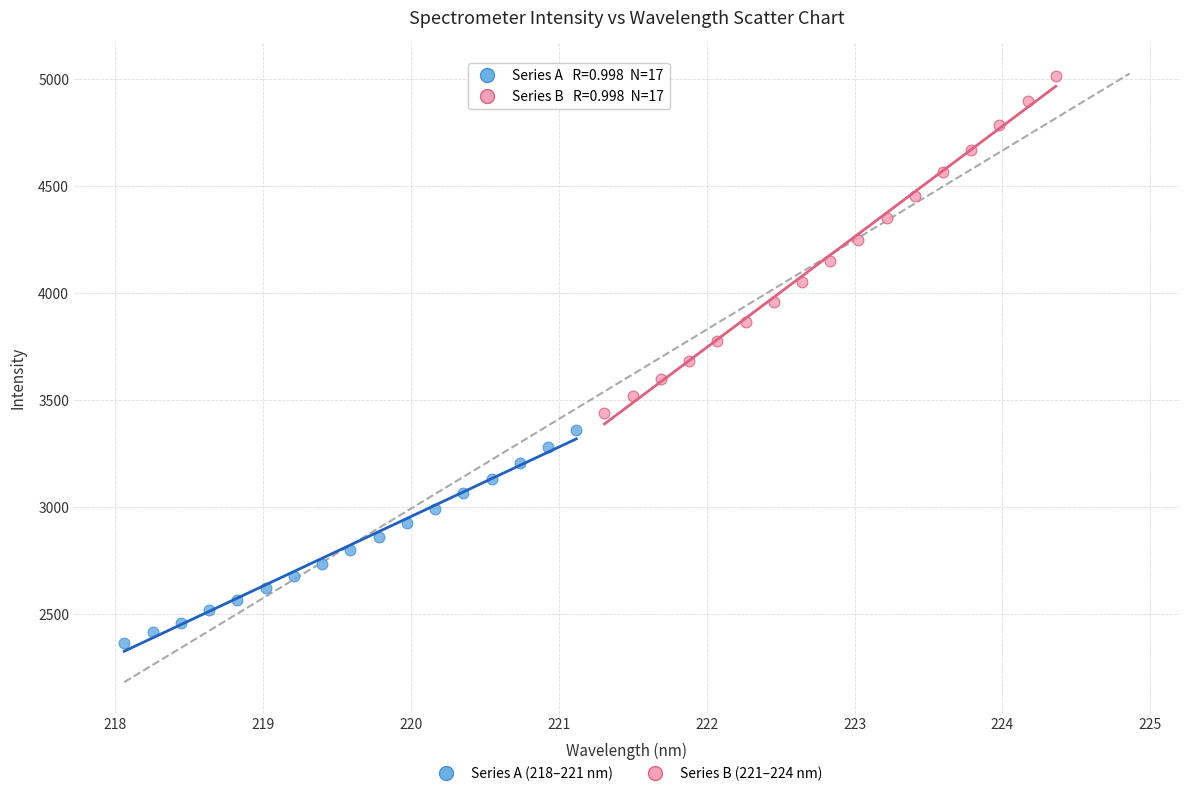

Which series reaches the minimum Y coordinate?

Series A (218–221 nm)